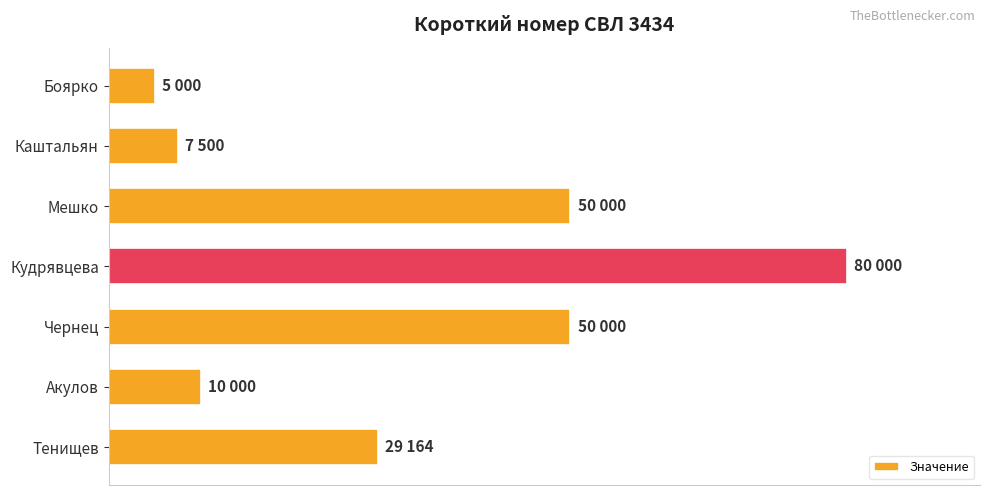

What is the average value?

33095